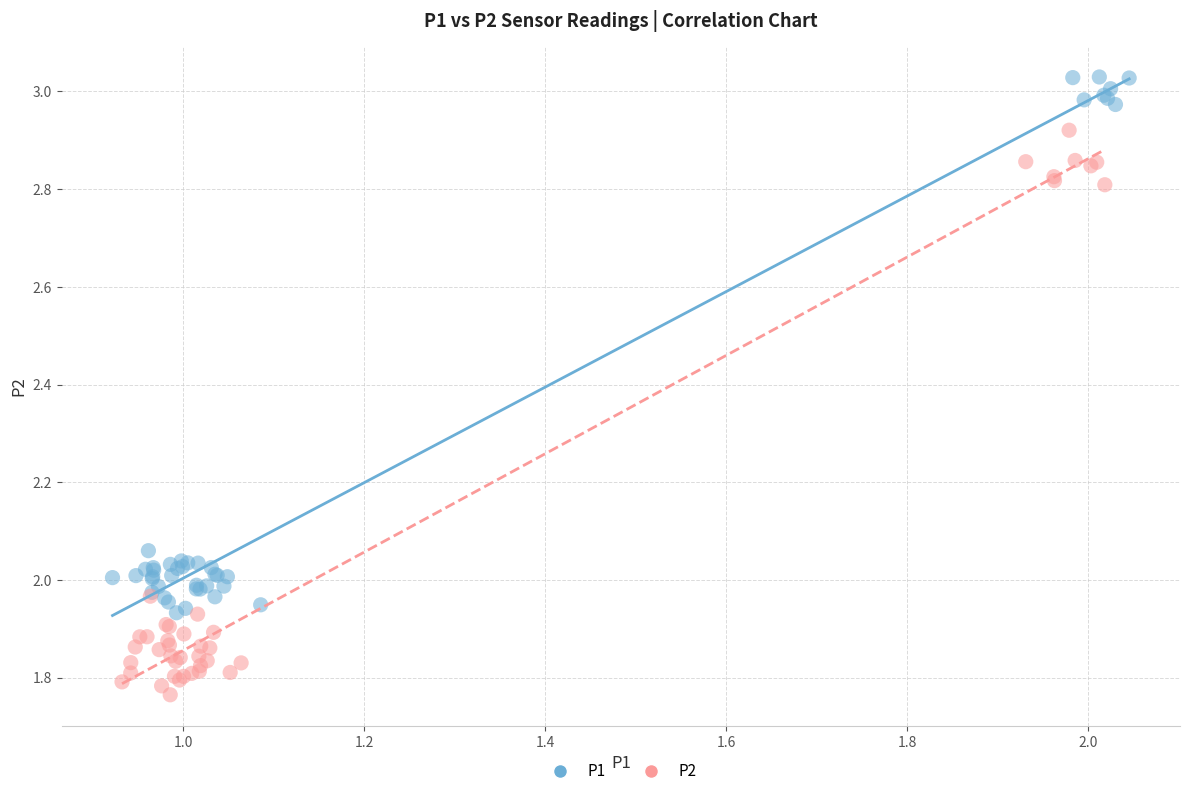

Which series contains the highest Y value?

P1